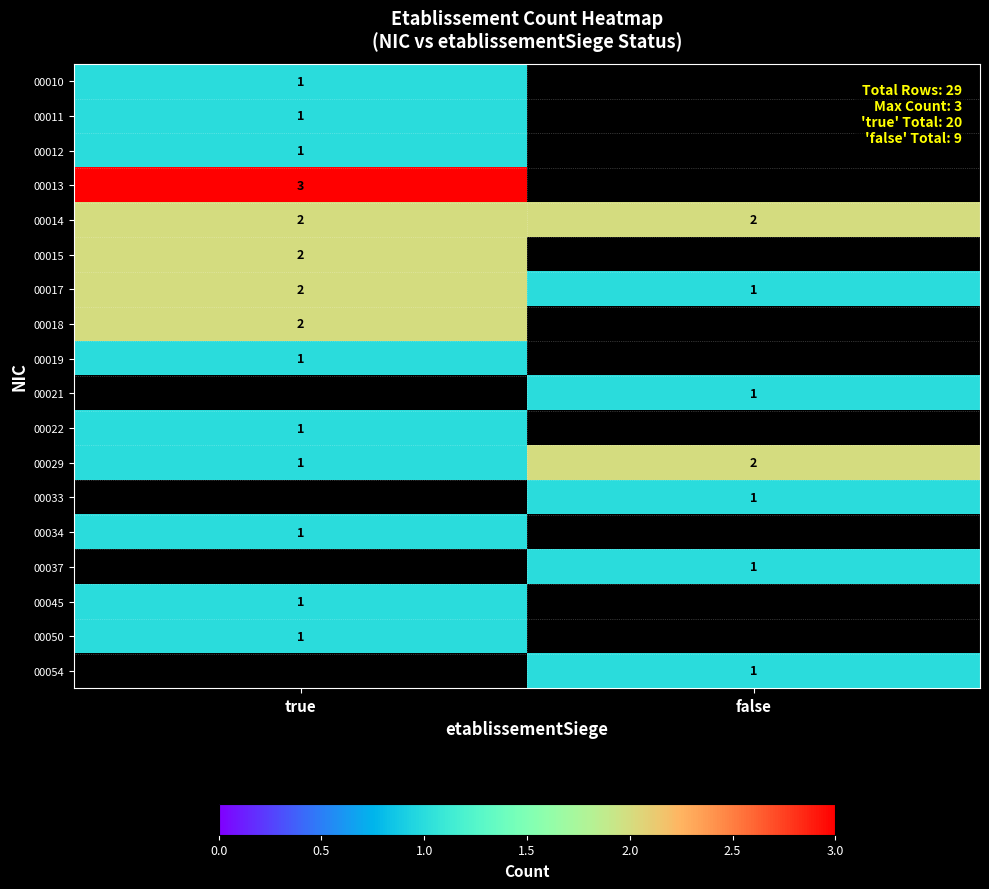

The value of 00054 at false is 2. True or false?

False